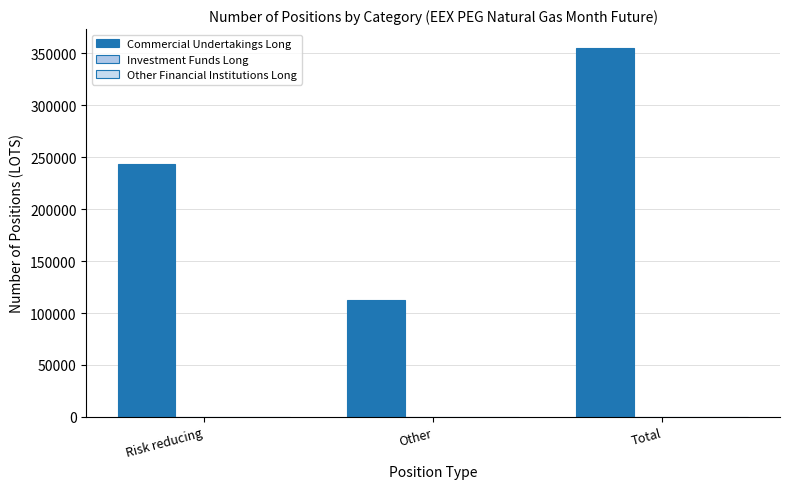

How many distinct data groups are displayed?

1